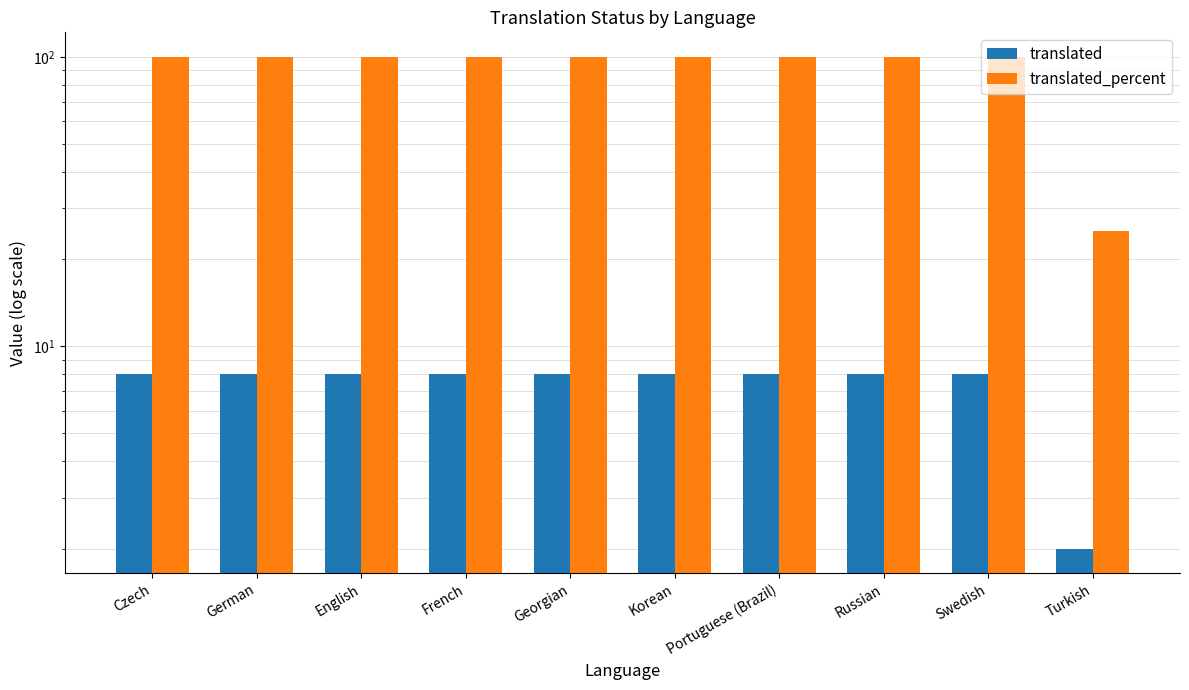

What are all the series names shown in the legend?

translated, translated_percent